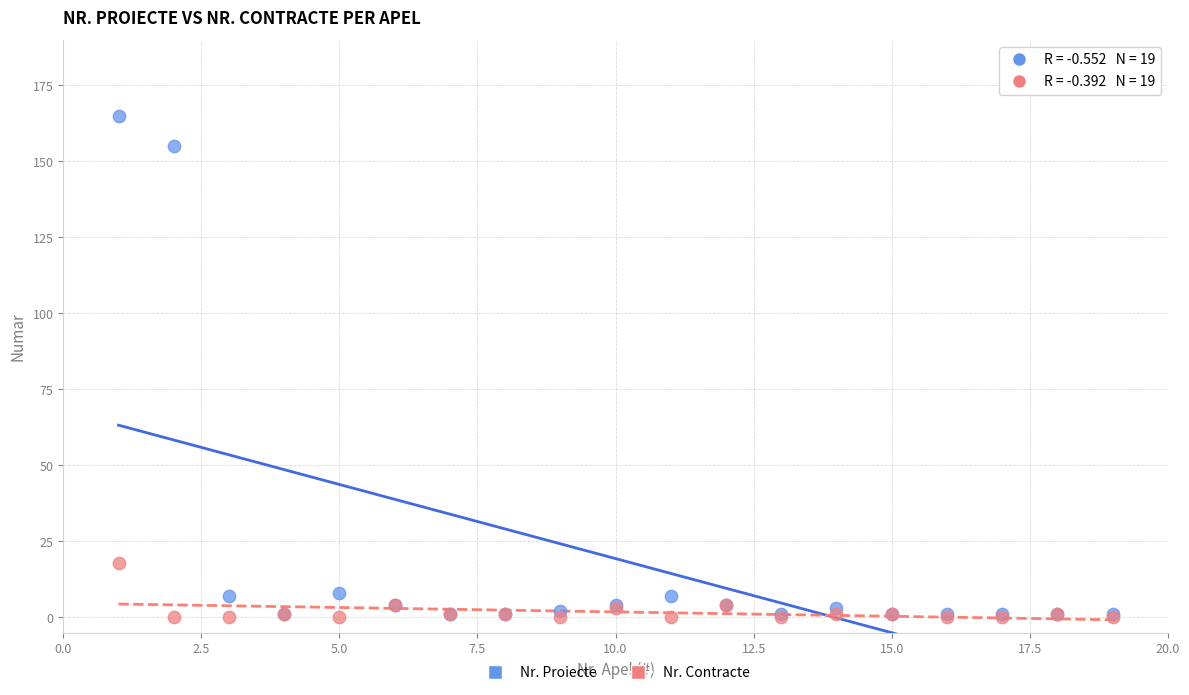

In the Nr. Proiecte series, what Y value is closest to 83?

155